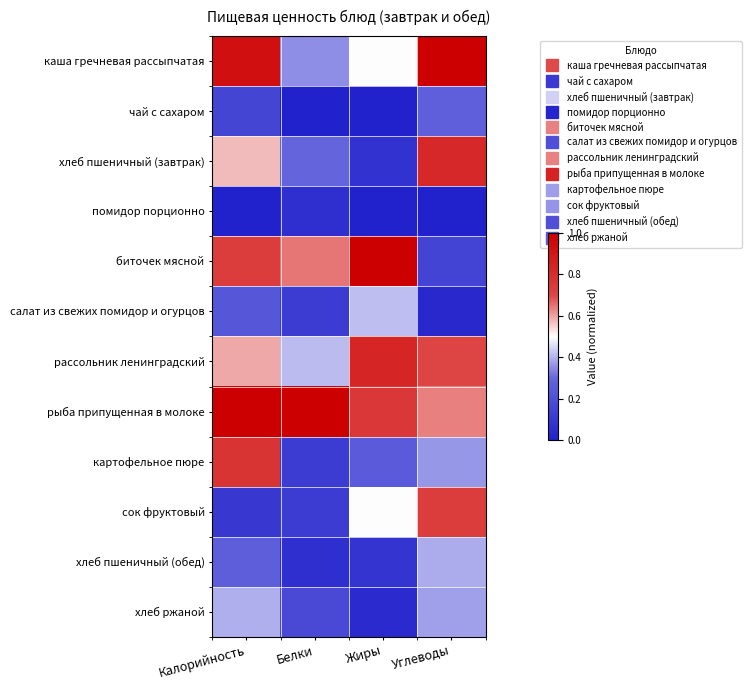

What is the difference between the highest and lowest values at Жиры?

1.0